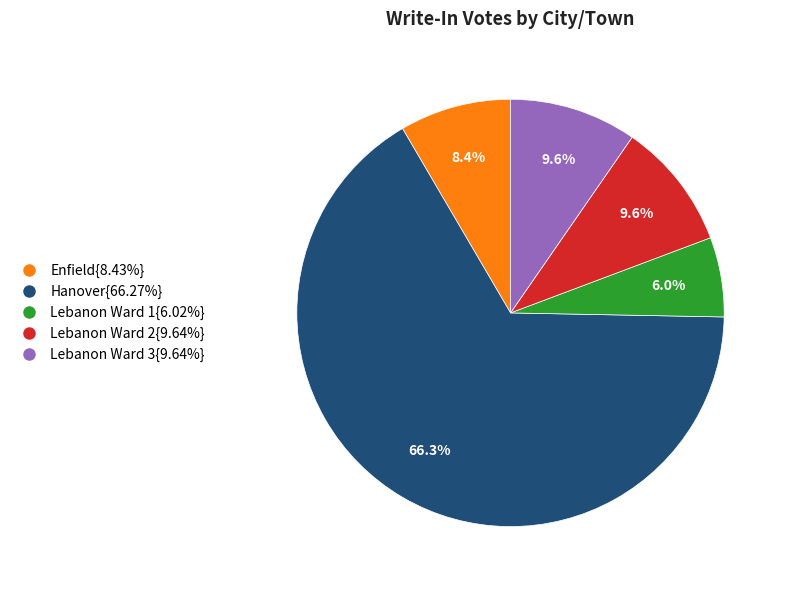

Combined, do Lebanon Ward 3{9.64%} and Hanover{66.27%} account for over 50%?

Yes